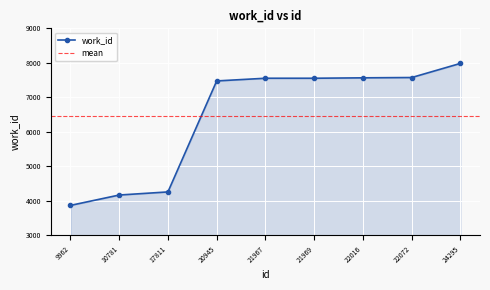

How many values are below 7553?

4